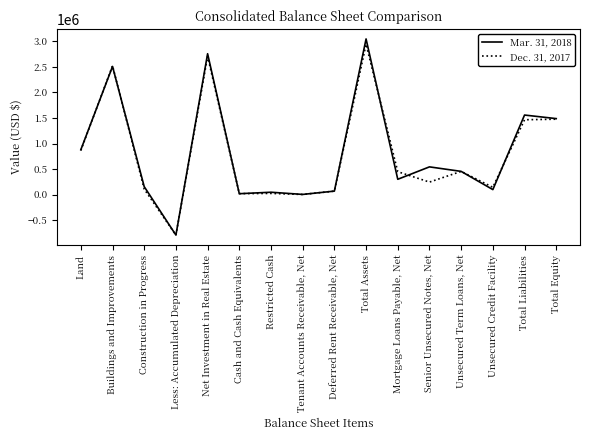

At which category does the chart reach its peak across all series?

Total Assets